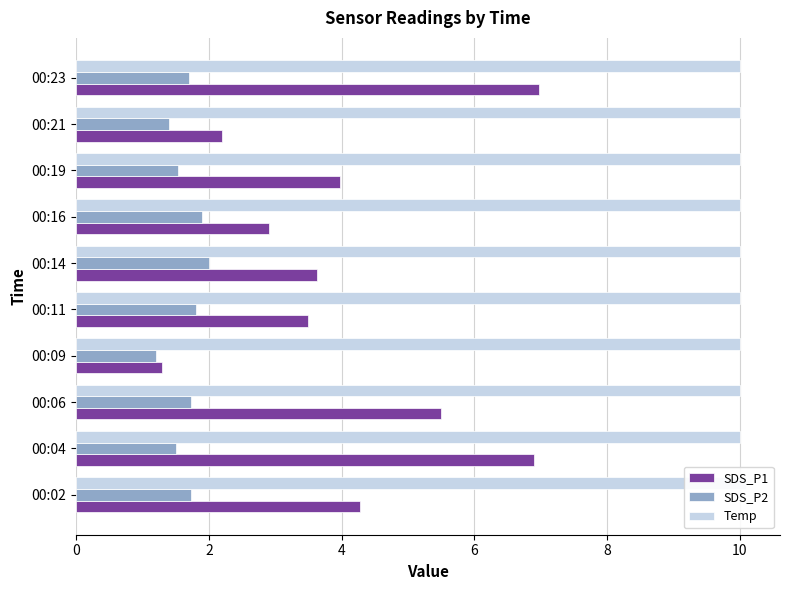

The SDS_P1 series shows 4.0 at 00:19. True or false?

True